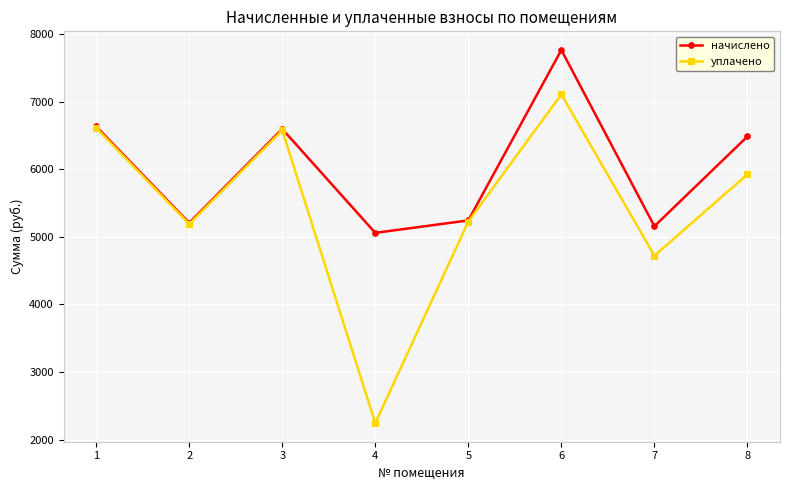

What is the total value across all series at 6?

14880.2